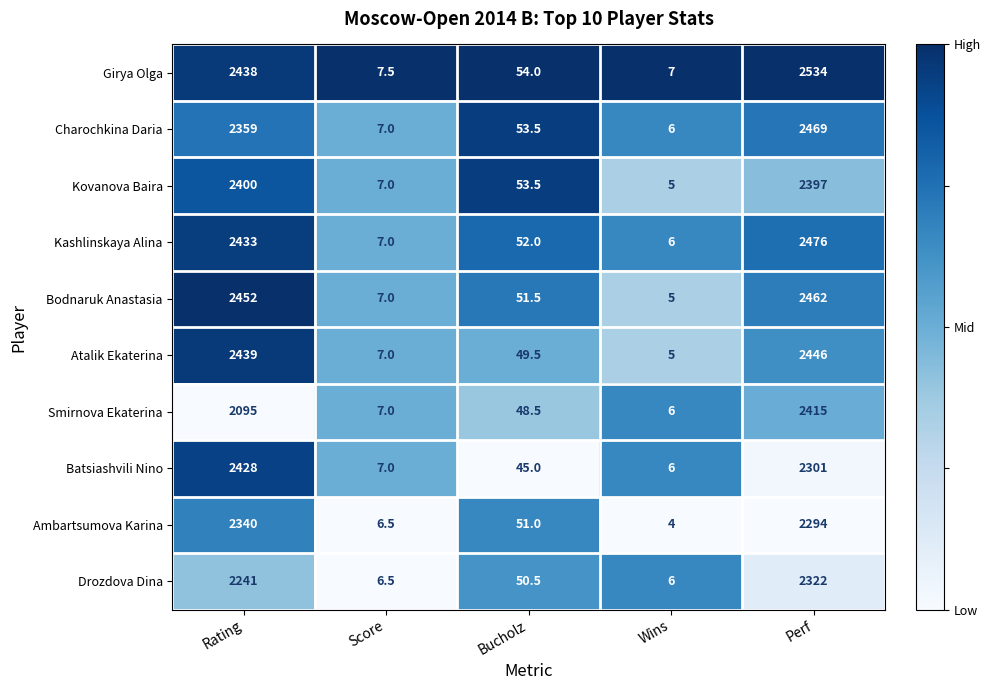

The value of Bodnaruk Anastasia at Wins is 5.0. True or false?

True